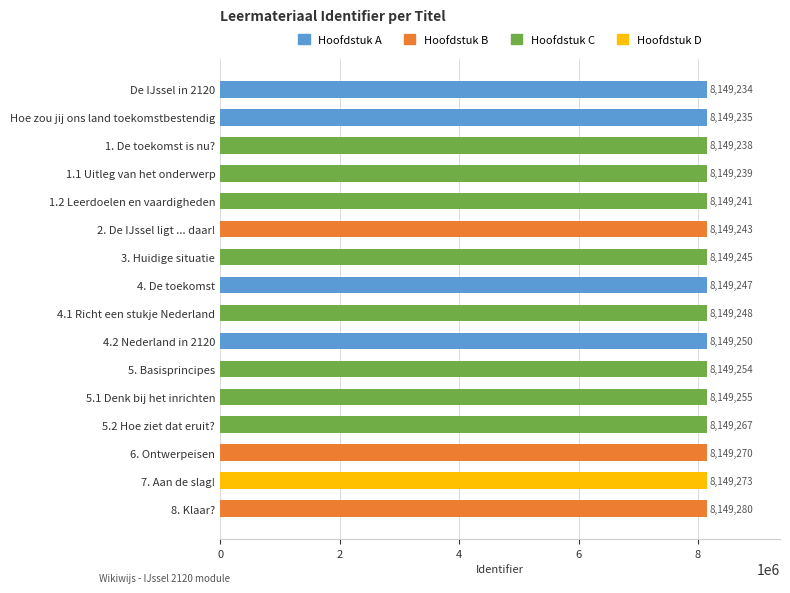

What is the change in value from 2. De IJssel ligt ... daar! to 4. De toekomst?

+4